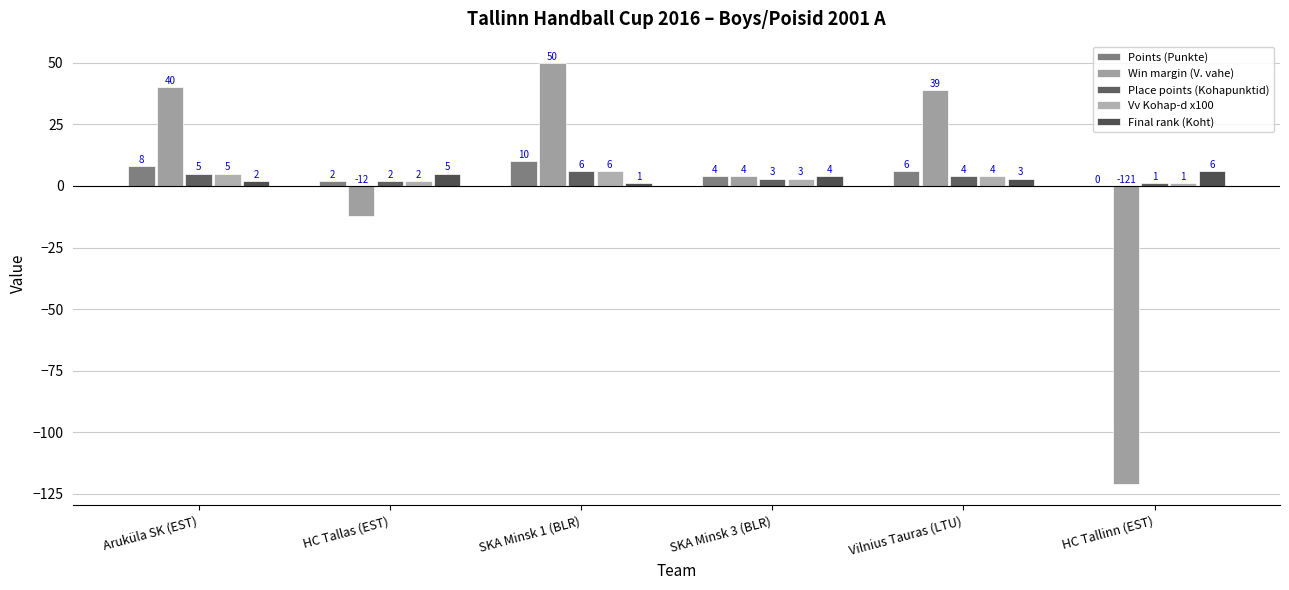

What is the difference between the maximum and minimum values in the Points (Punkte) series?

10